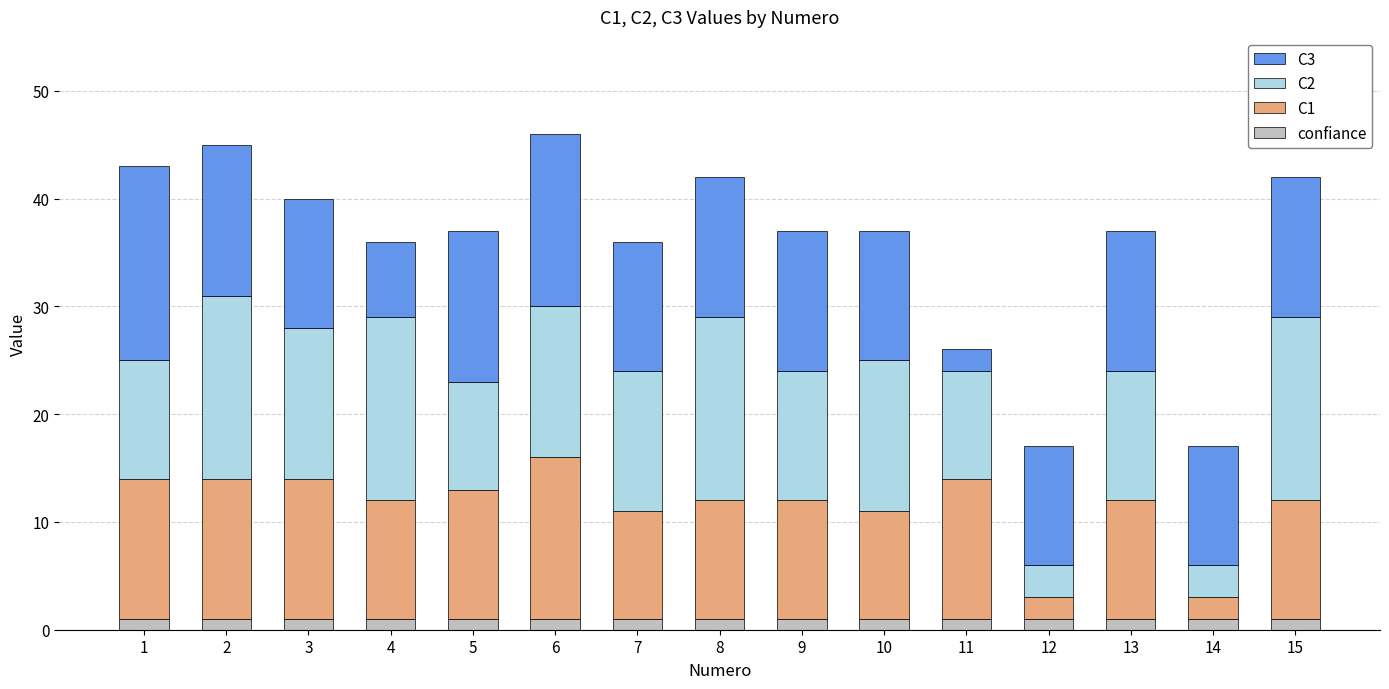

Is it true that confiance equals 1 at 13?

True